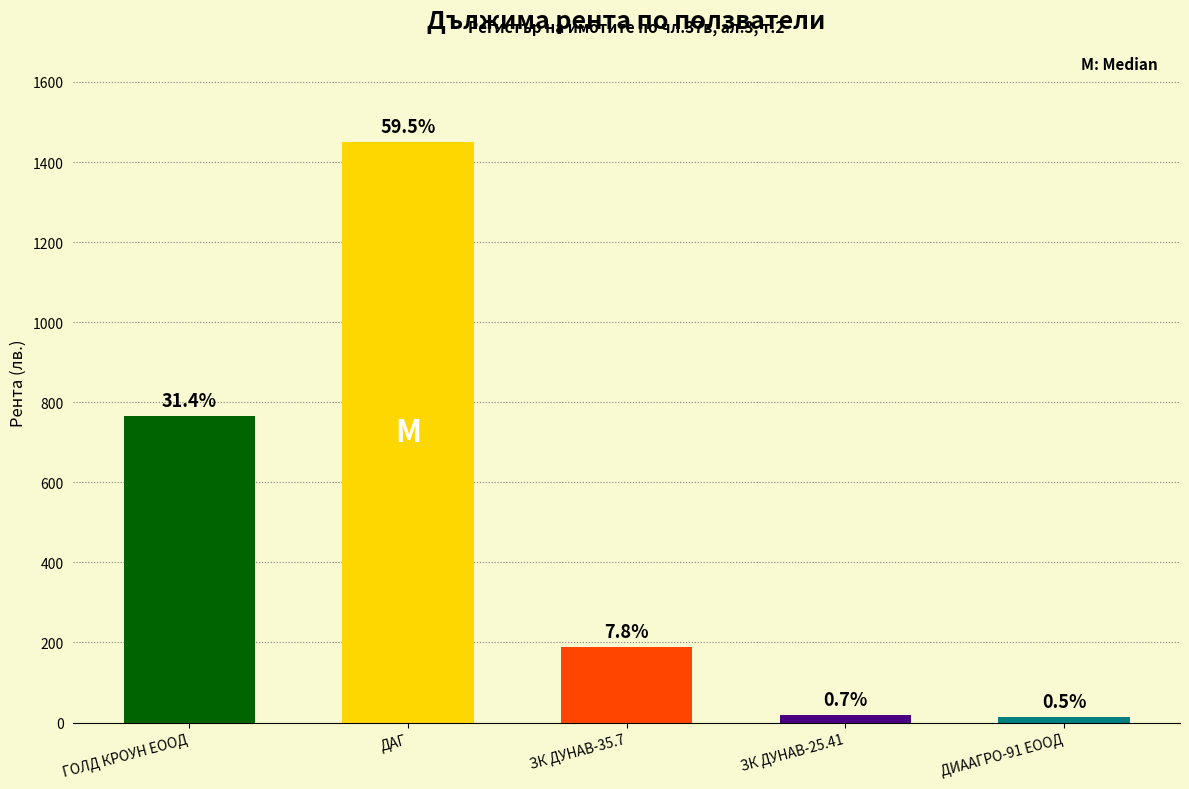

What is the maximum value shown in the chart?

1449.8